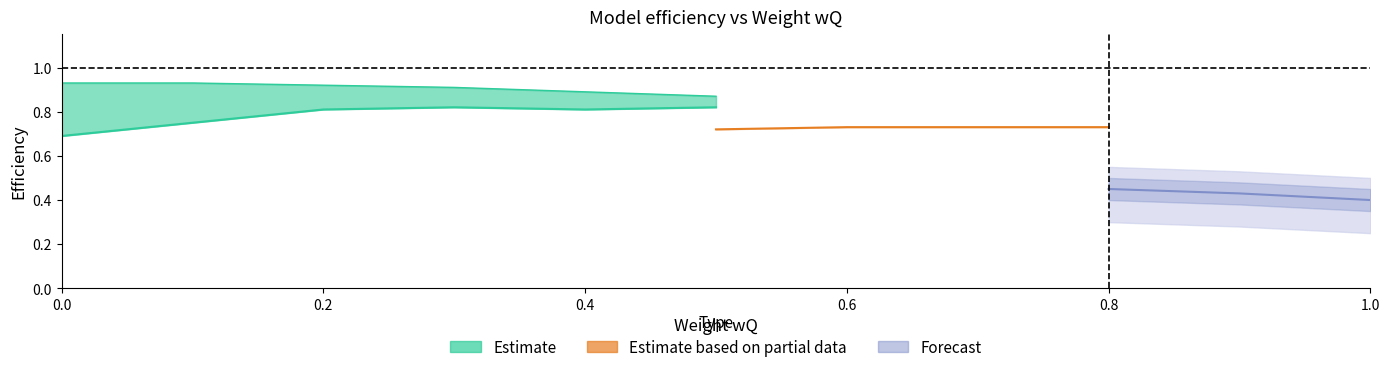

What position from the left is 0.4?

5